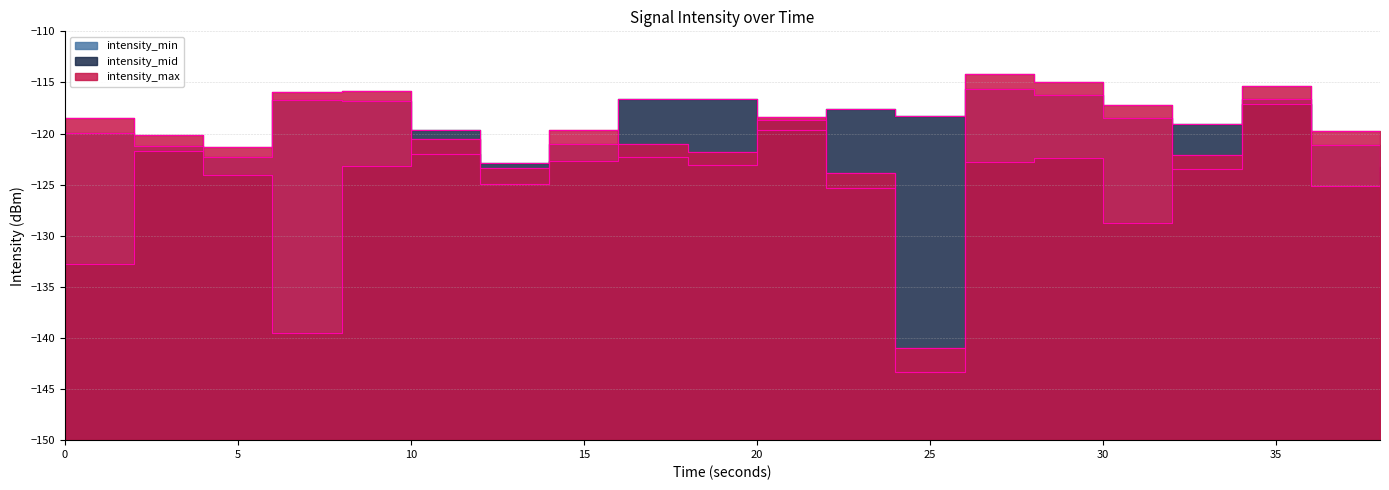

What is the lowest value of the intensity_mid series?

-139.5